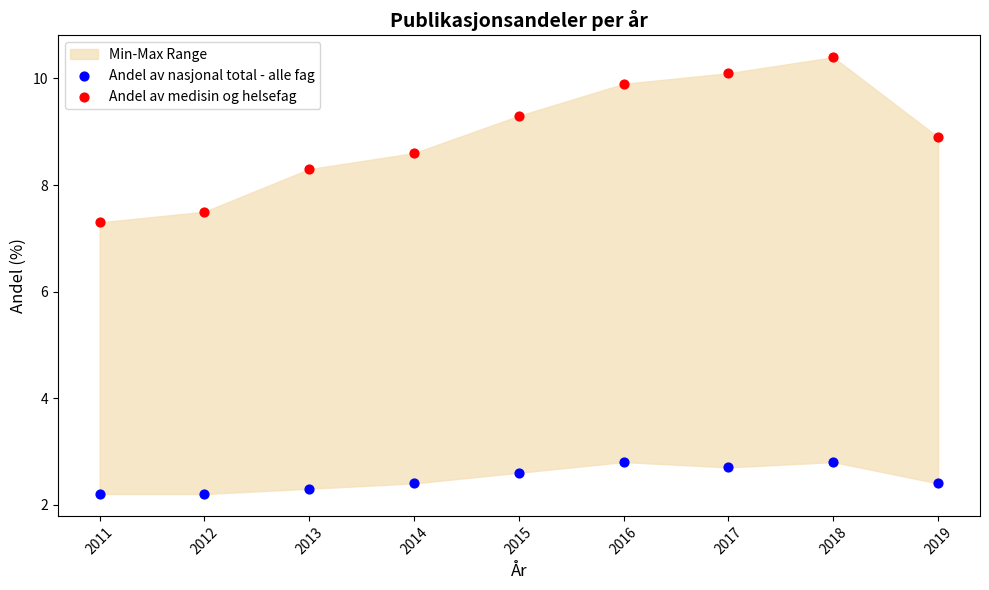

Which series reaches the minimum Y coordinate?

Andel av nasjonal total - alle fag